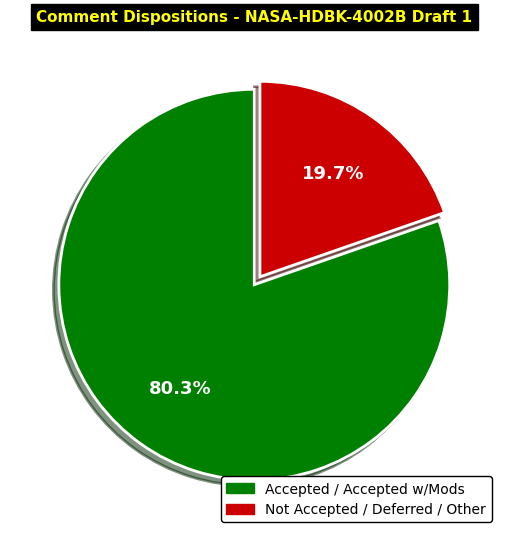

Does any single category account for the majority?

Yes